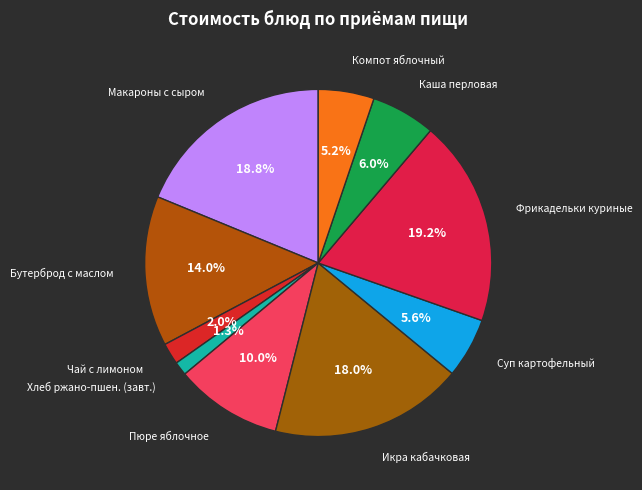

How many segments does this pie chart have?

10